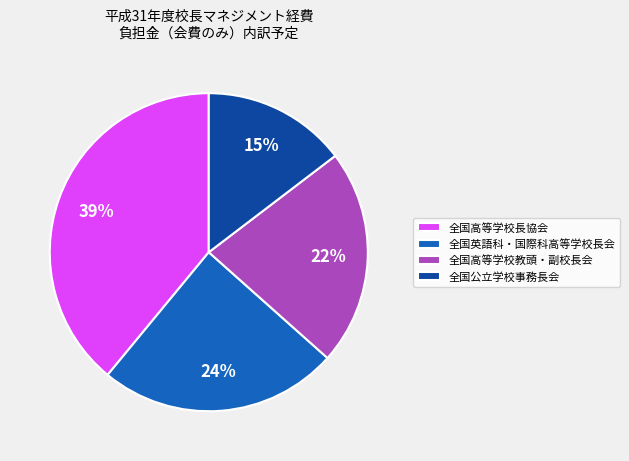

Which slice is the smallest?

全国公立学校事務長会